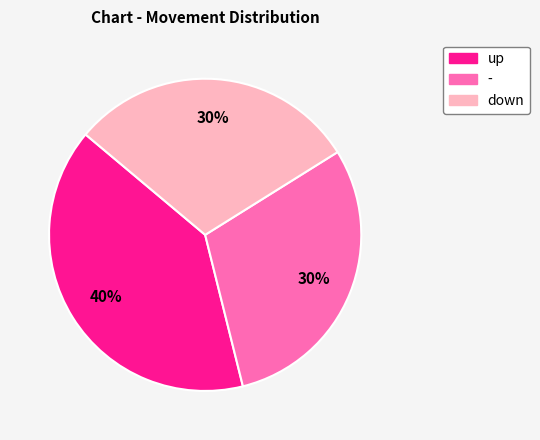

To the nearest percent, what portion does up represent?

40%